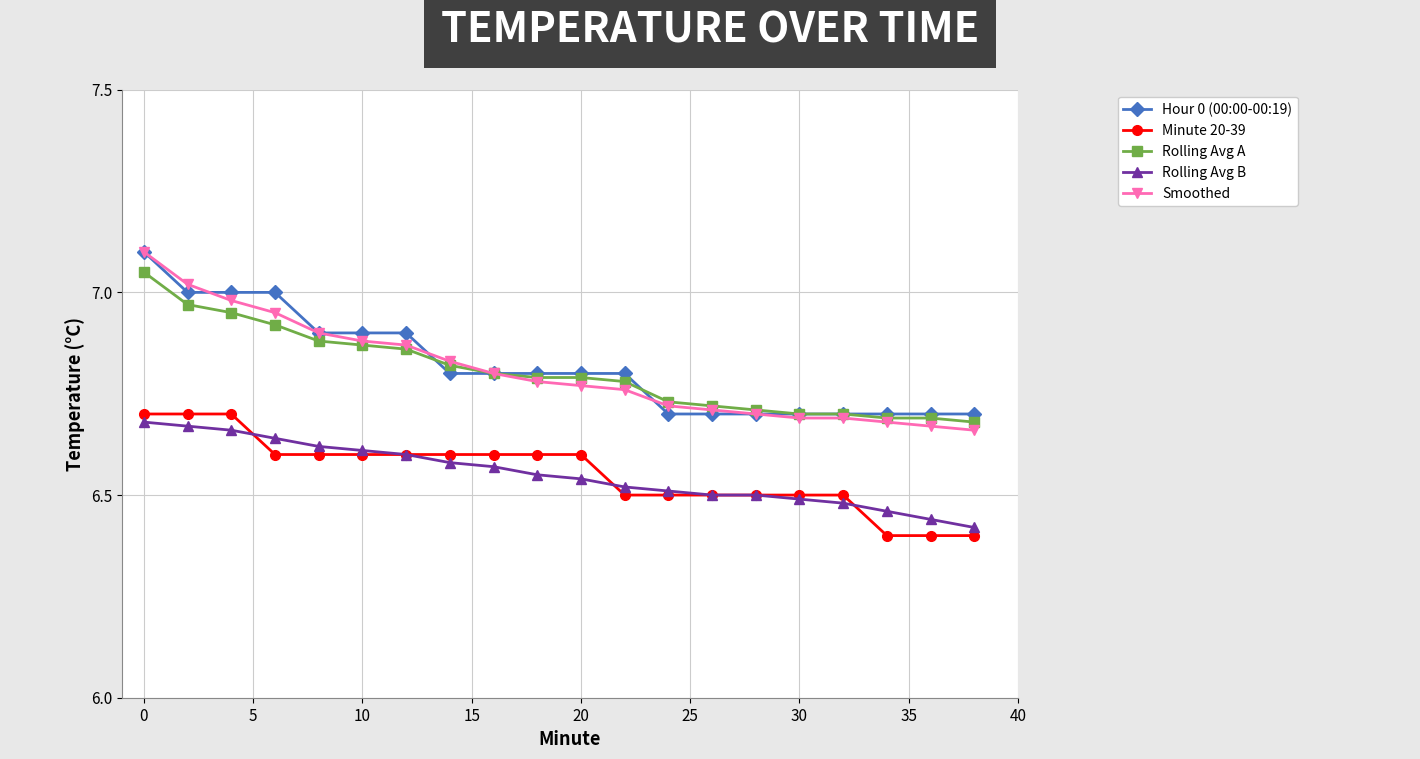

What is the greatest value displayed?

7.1